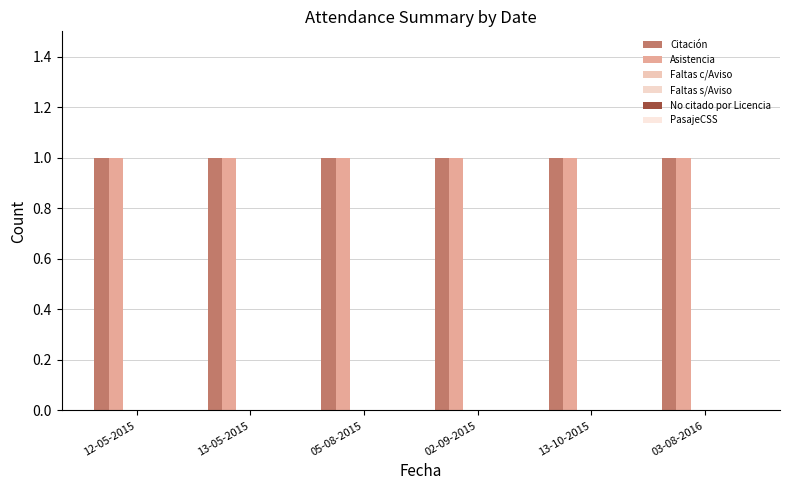

What is the difference between the highest and lowest values at 13-05-2015?

1